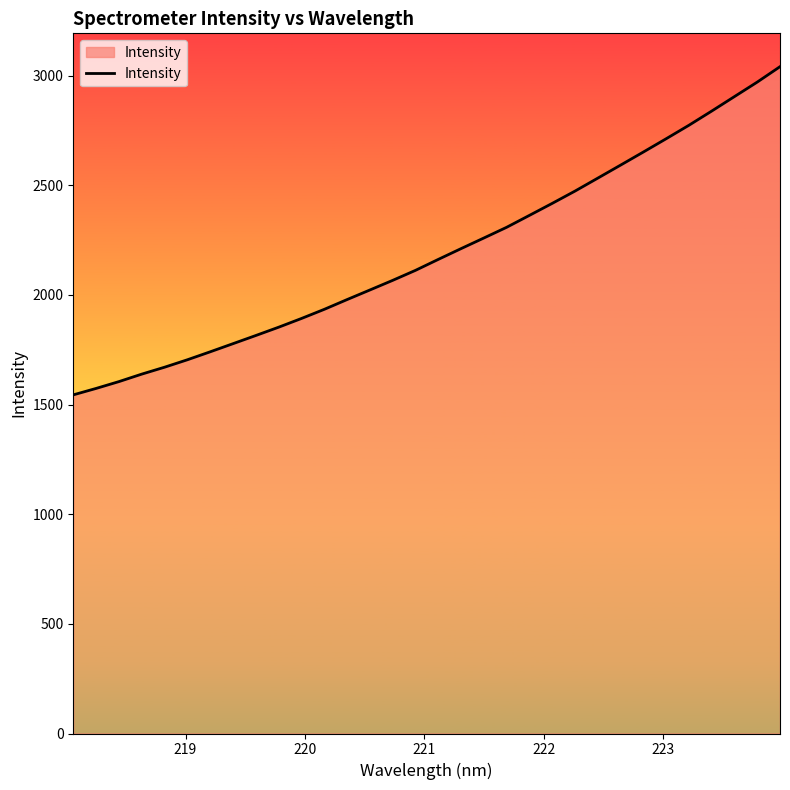

What is the greatest value displayed?

3040.6